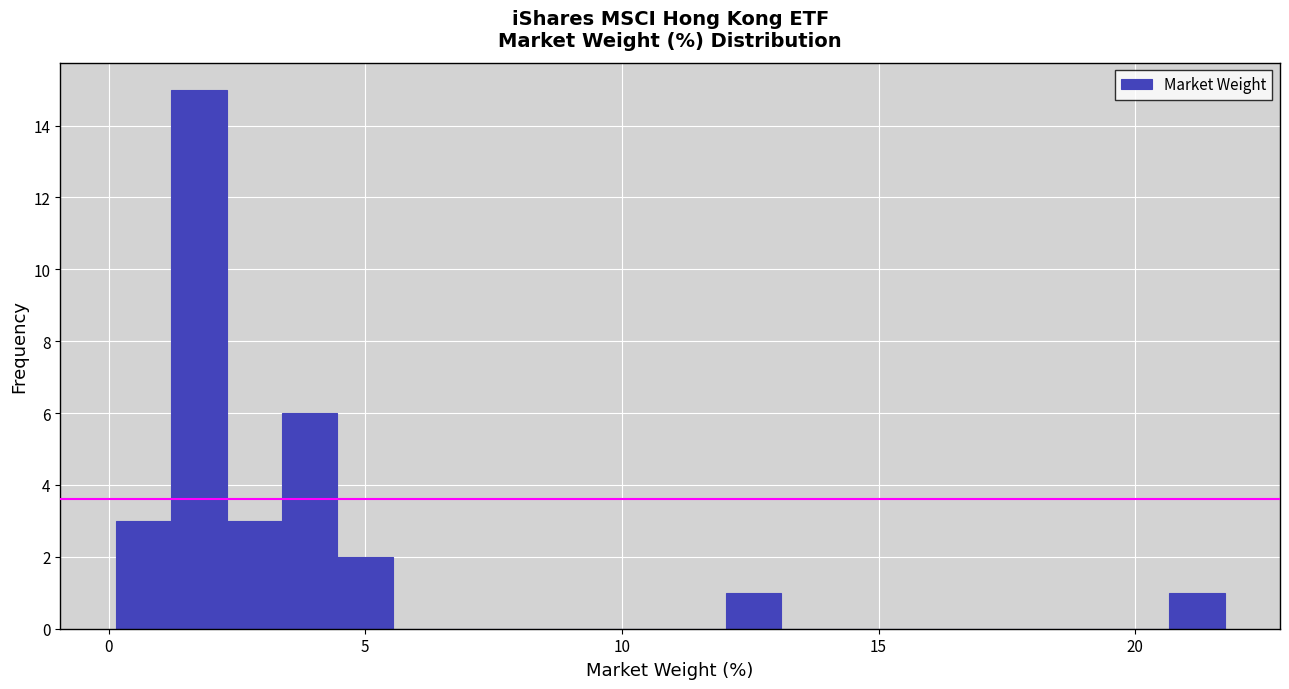

Around what value on the x-axis is the tallest bar? Give the approximate position of its centre, as read against the axis.

2.0